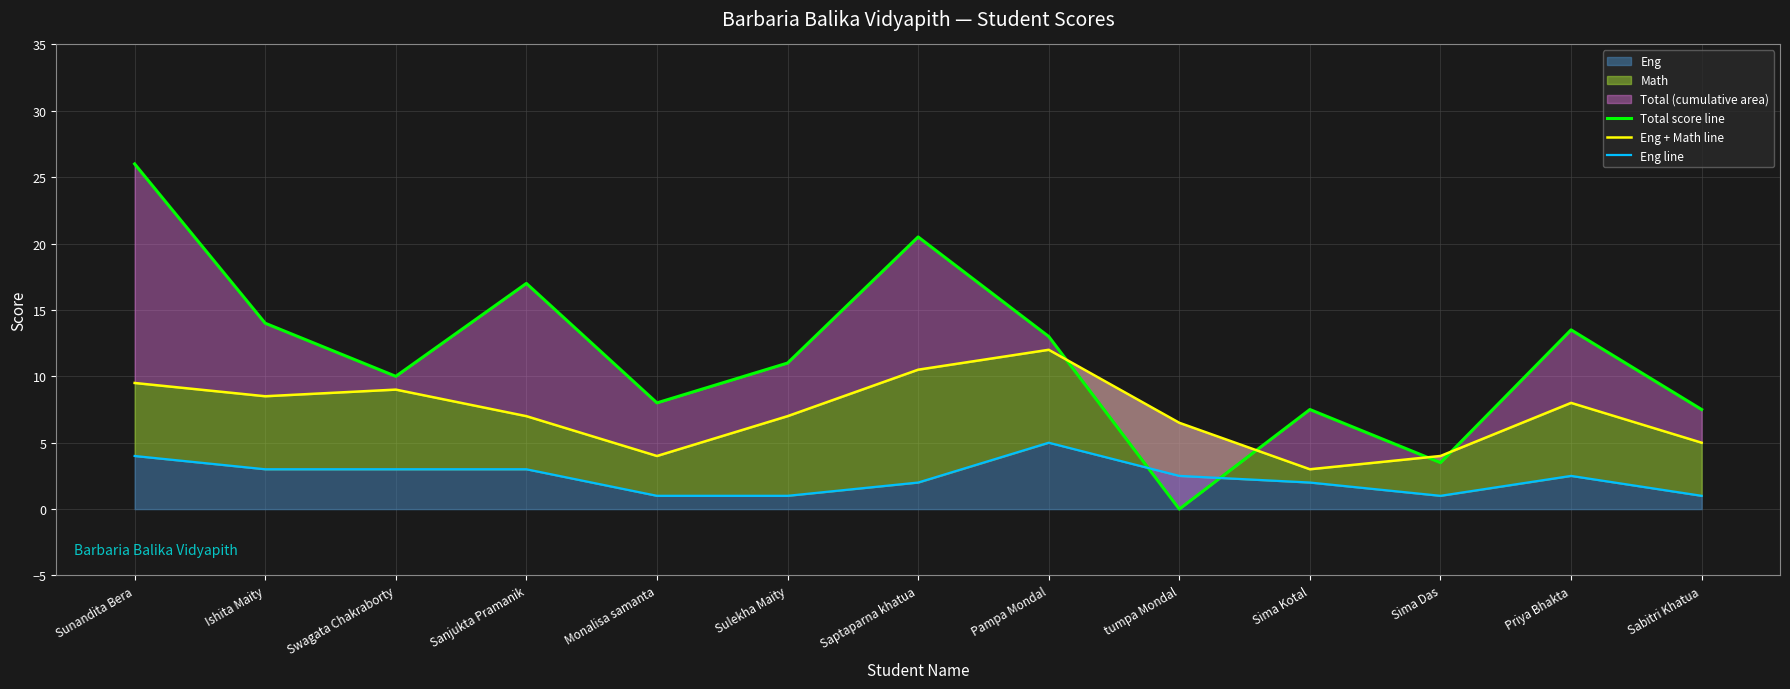

Rank the series by their maximum value, from lowest to highest.

Eng line, Eng + Math line, Total score line